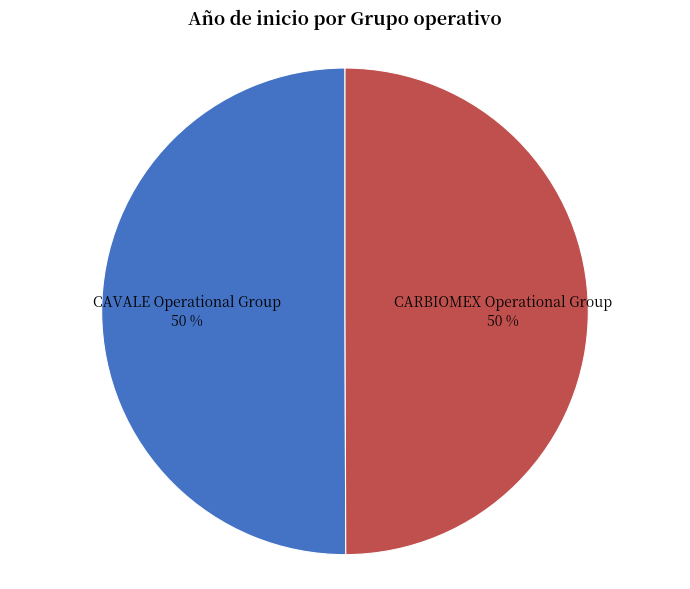

How many slices are in this pie chart?

2